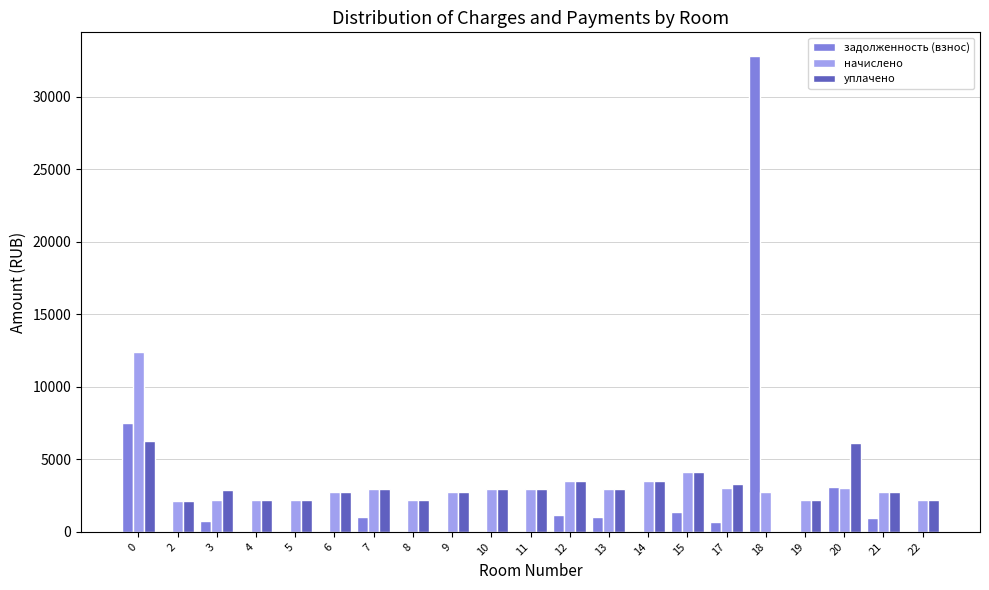

Which series changed the most between 9 and 12?

задолженность (взнос)